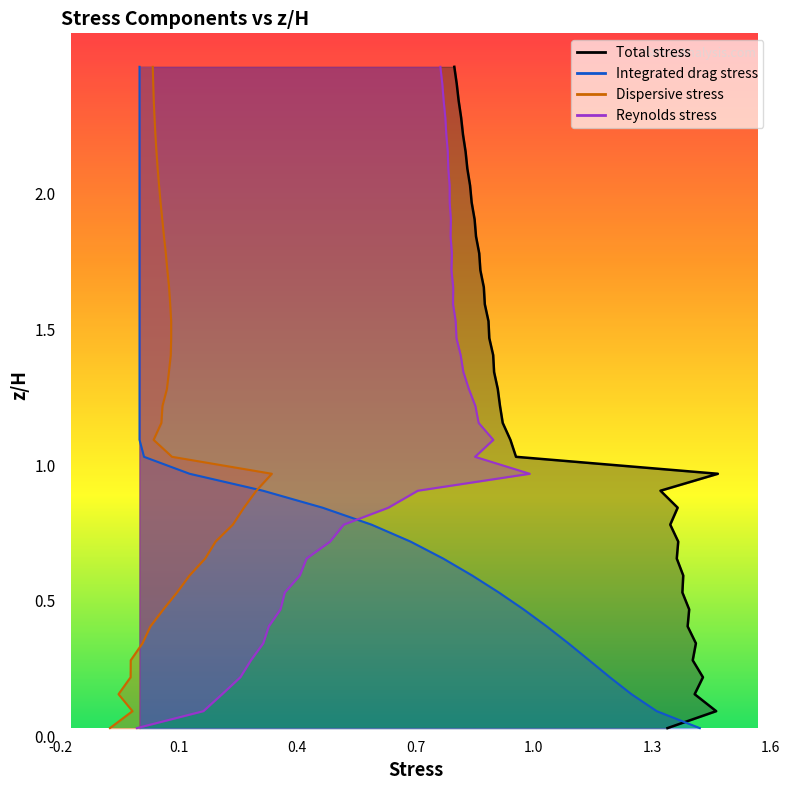

At how many categories does at least one series exceed 1?

40